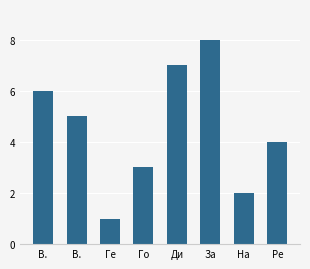

How many distinct data groups are displayed?

1